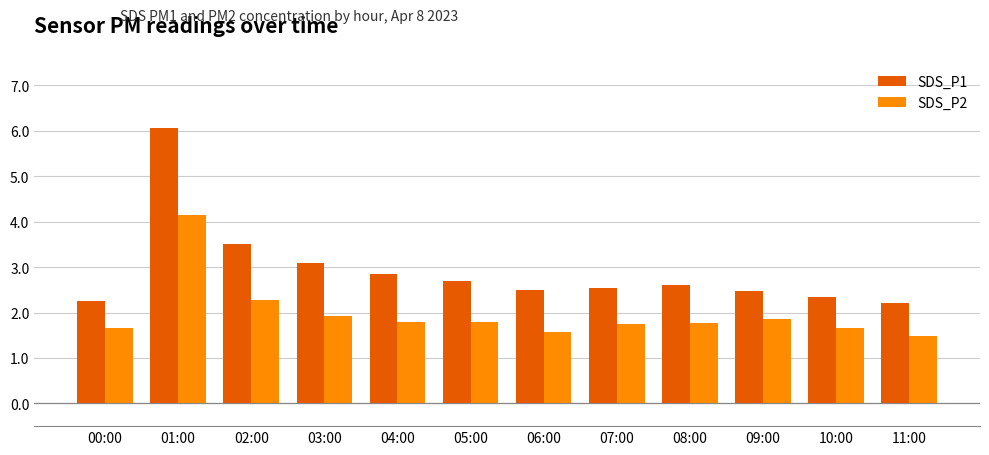

Is the value of SDS_P2 at 11:00 greater than the value of SDS_P1 at 02:00?

No